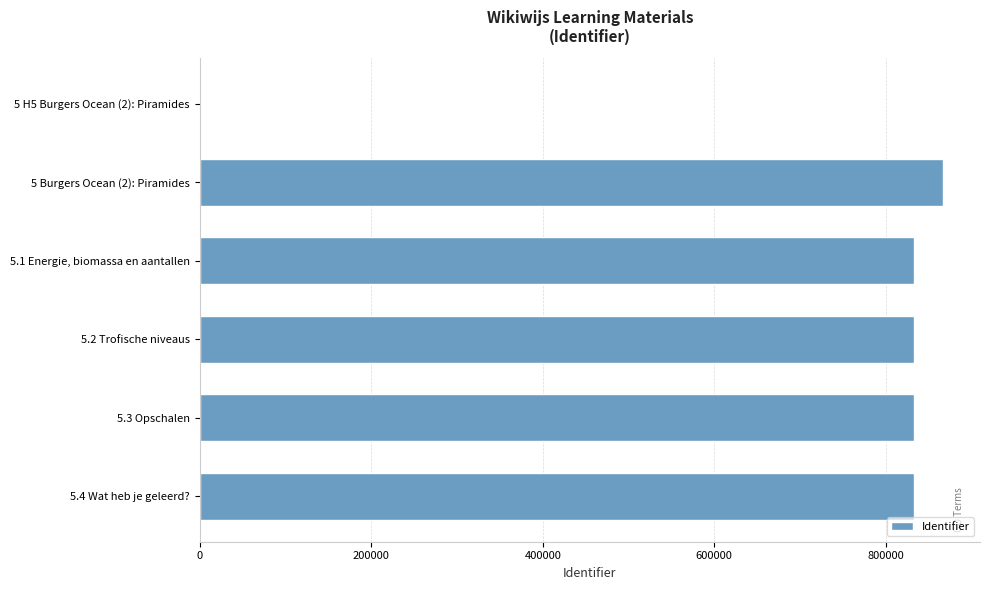

Approximately how many times larger is the value at 5.4 Wat heb je geleerd? compared to 5 Burgers Ocean (2): Piramides?

1.0